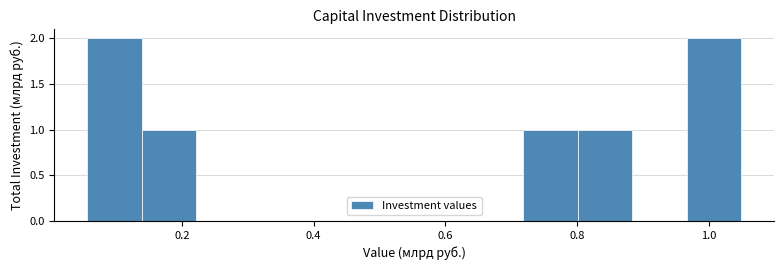

Reading left to right, list every bar in this chart as the range it spans on the x-axis followed by its height. Neither the bar edges nor the heights are printed on the chart, so give them approximately, as read against the axes.

0.06 to 0.14: 2
0.14 to 0.22: 1
0.22 to 0.30: 0
0.30 to 0.38: 0
0.38 to 0.46: 0
0.46 to 0.56: 0
0.56 to 0.64: 0
0.64 to 0.72: 0
0.72 to 0.80: 1
0.80 to 0.88: 1
0.88 to 0.96: 0
0.96 to 1.04: 2